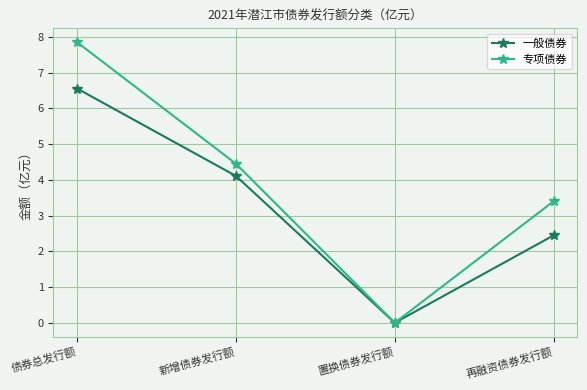

At which category is the sum across all series the highest?

债券总发行额